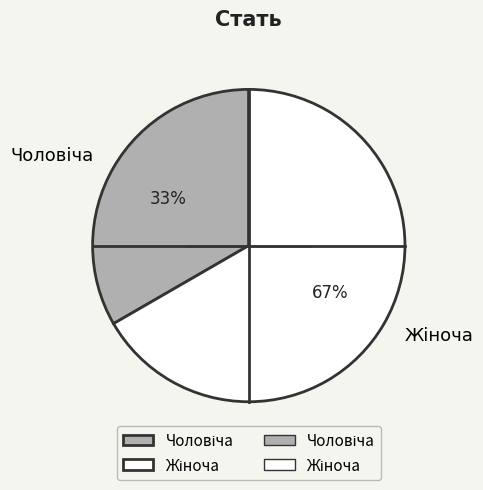

Is there any slice that represents more than half of the pie?

Yes